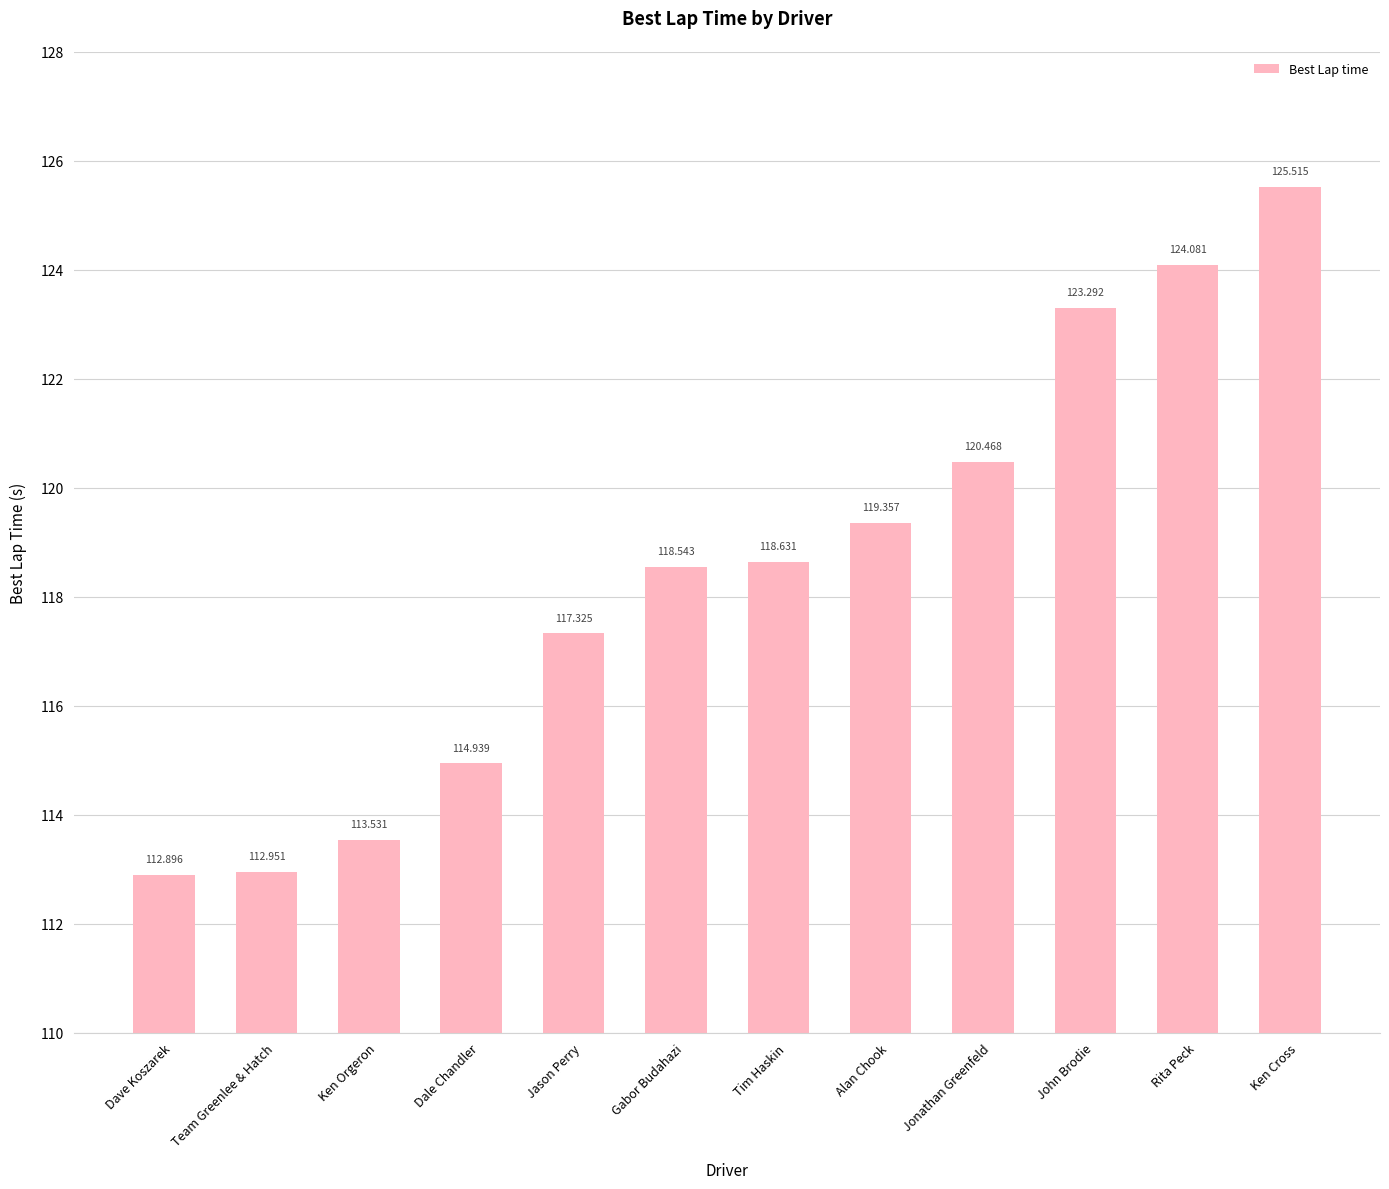

What is the value of the 2nd bar from the left?

113.0